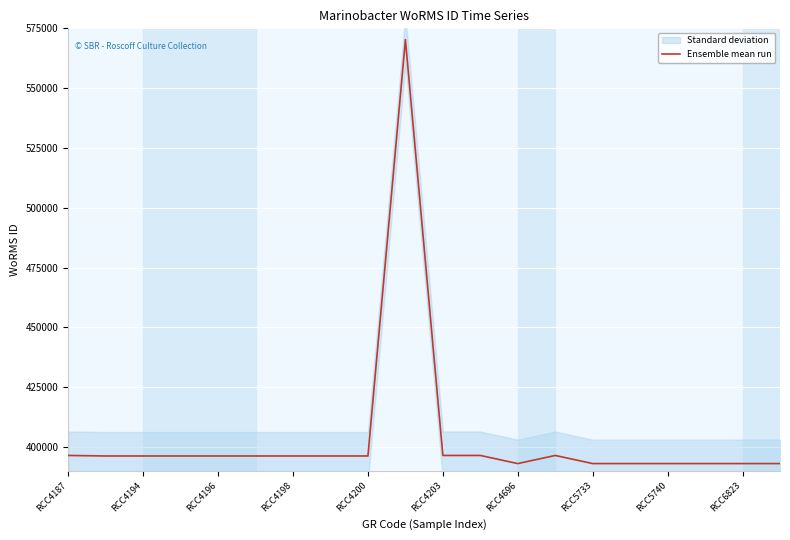

The value at 15 is 592423. True or false?

False